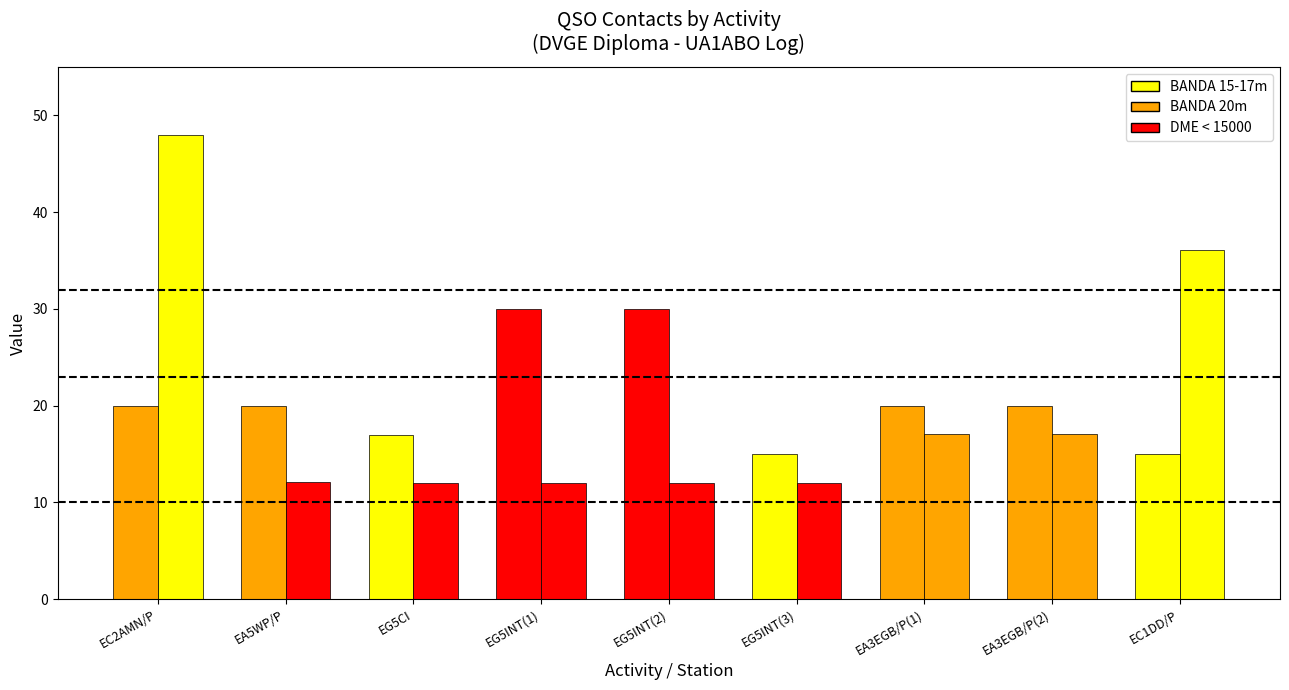

How many bars are there in total?

18